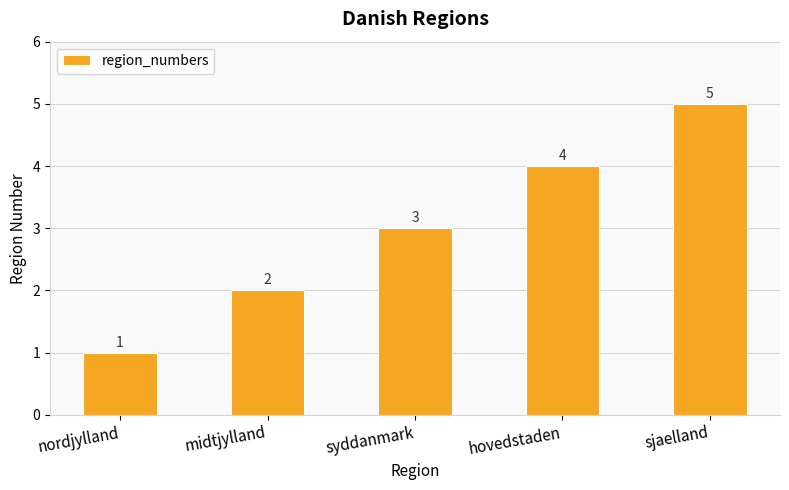

What is the smallest value displayed?

1